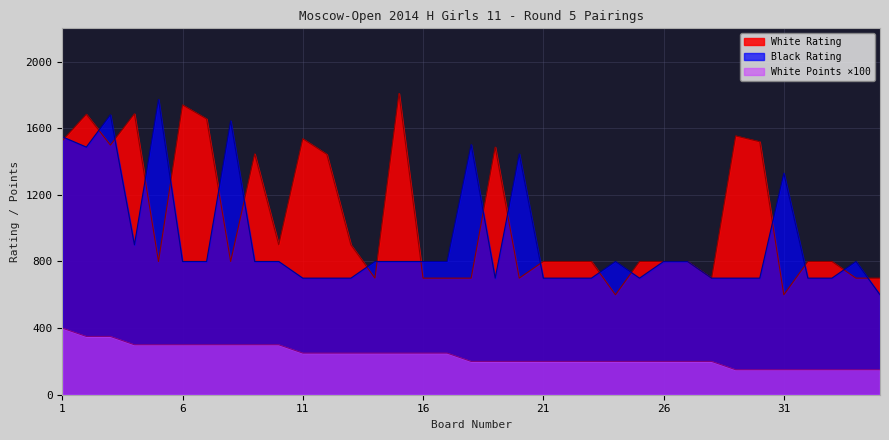

Is the value of White Rating at 33 greater than the value of Black Rating at 23?

Yes